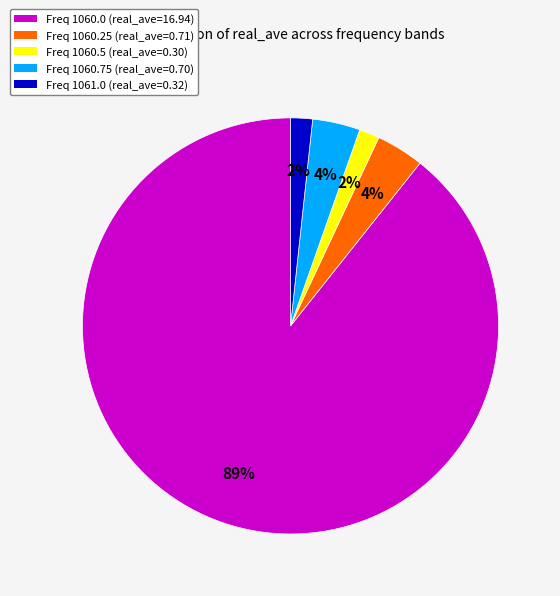

How many slices are in this pie chart?

5